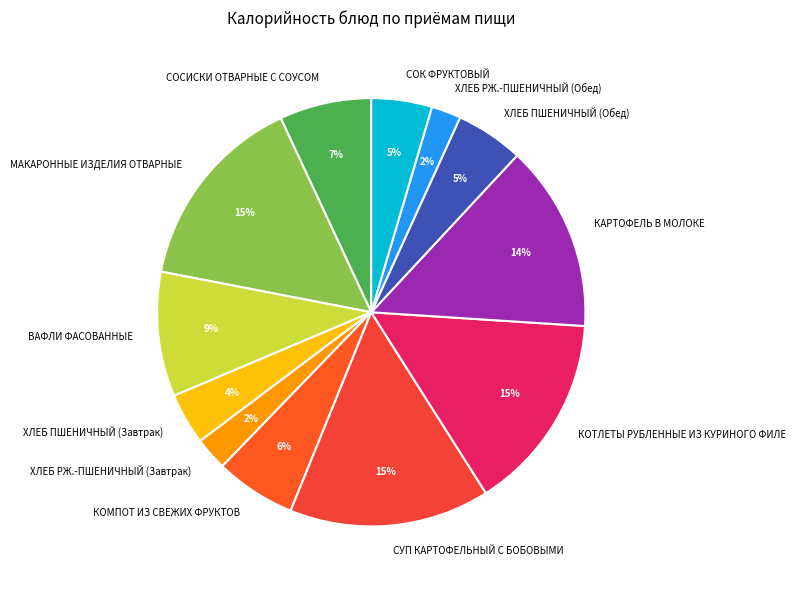

What percentage is the ВАФЛИ ФАСОВАННЫЕ slice, to the nearest percent?

9%